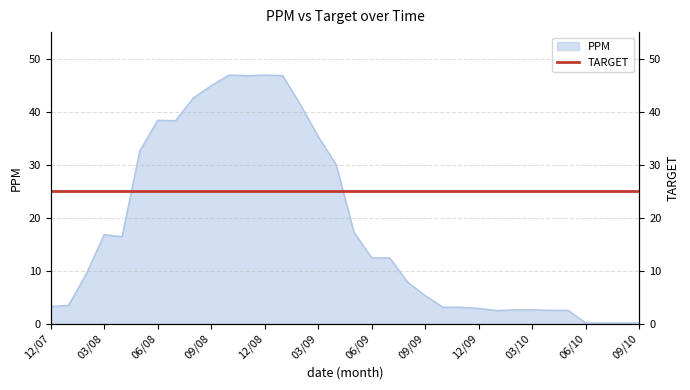

List the labels in order of value, largest first.

10/08, 12/08, 11/08, 01/09, 09/08, 08/08, 02/09, 06/08, 07/08, 03/09, 05/08, 04/09, 05/09, 03/08, 04/08, 06/09, 07/09, 02/08, 08/09, 09/09, 01/08, 12/07, 10/09, 11/09, 12/09, 02/10, 03/10, 04/10, 05/10, 01/10, 06/10, 07/10, 08/10, 09/10